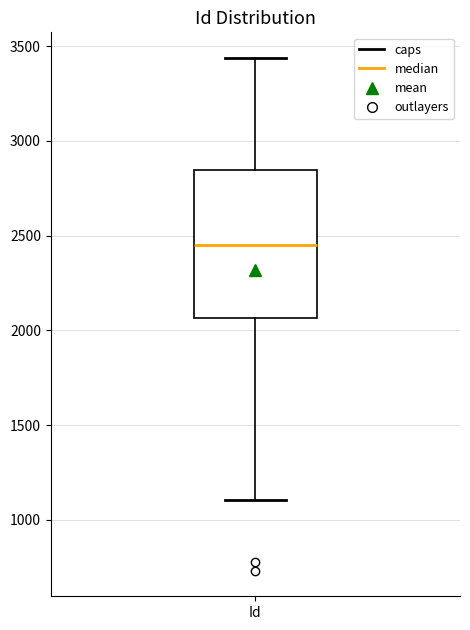

Where does the median line of the box for Id sit on the y-axis? The values are not printed on the chart, so give them approximately, as read against the axis.

2450